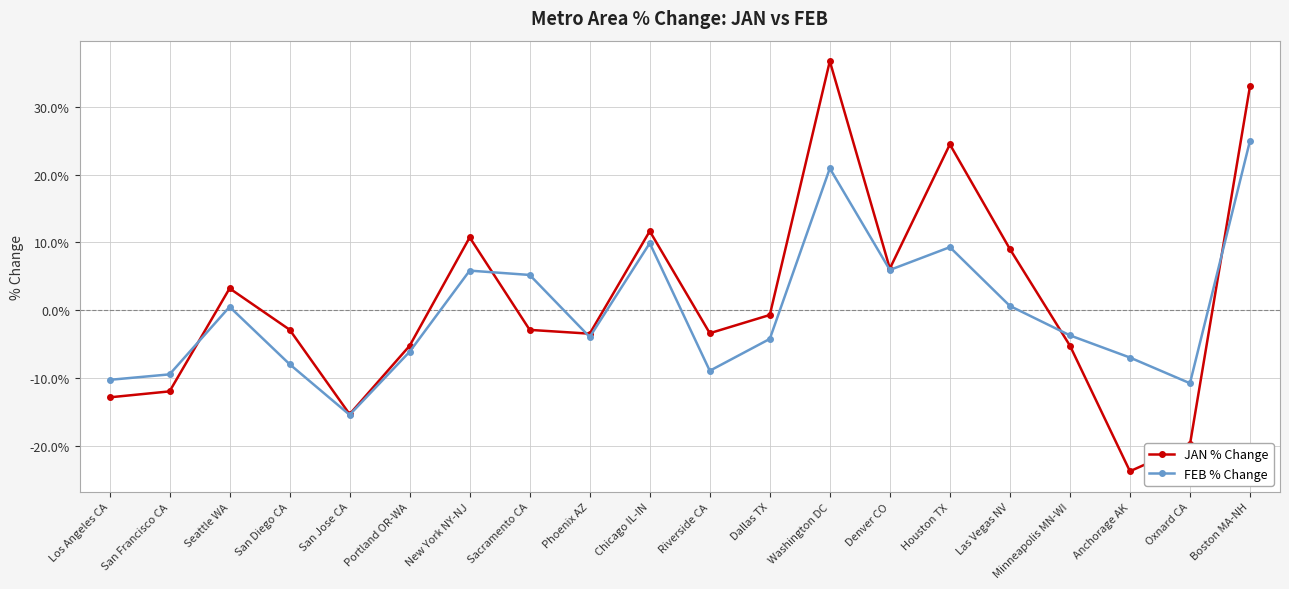

True or false: JAN % Change has a value of 33.0 at Boston MA-NH.

True